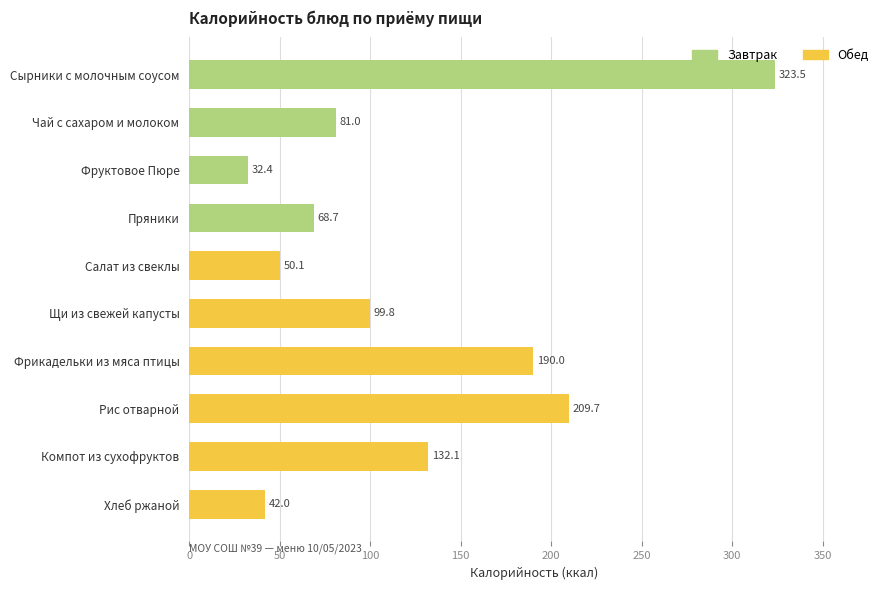

The value at Щи из свежей капусты is 99.8. True or false?

True